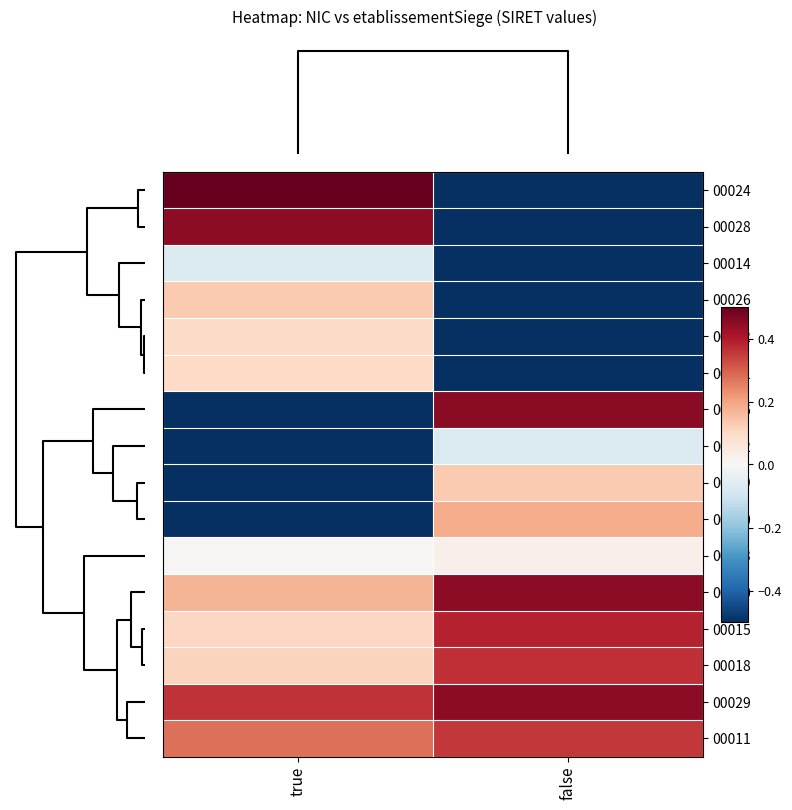

What is the minimum value shown in the chart?

-0.5